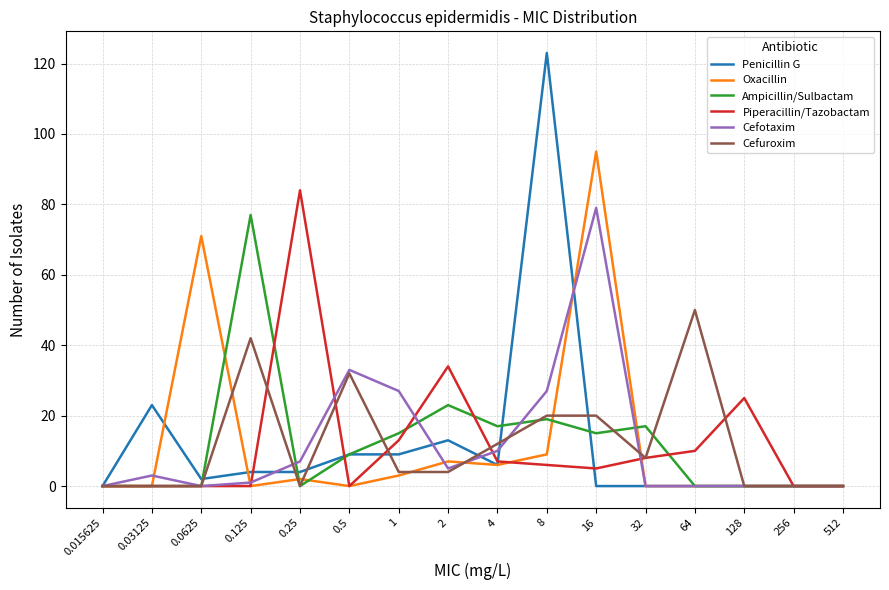

What is the difference between the maximum and second lowest values in the Piperacillin/Tazobactam series?

84